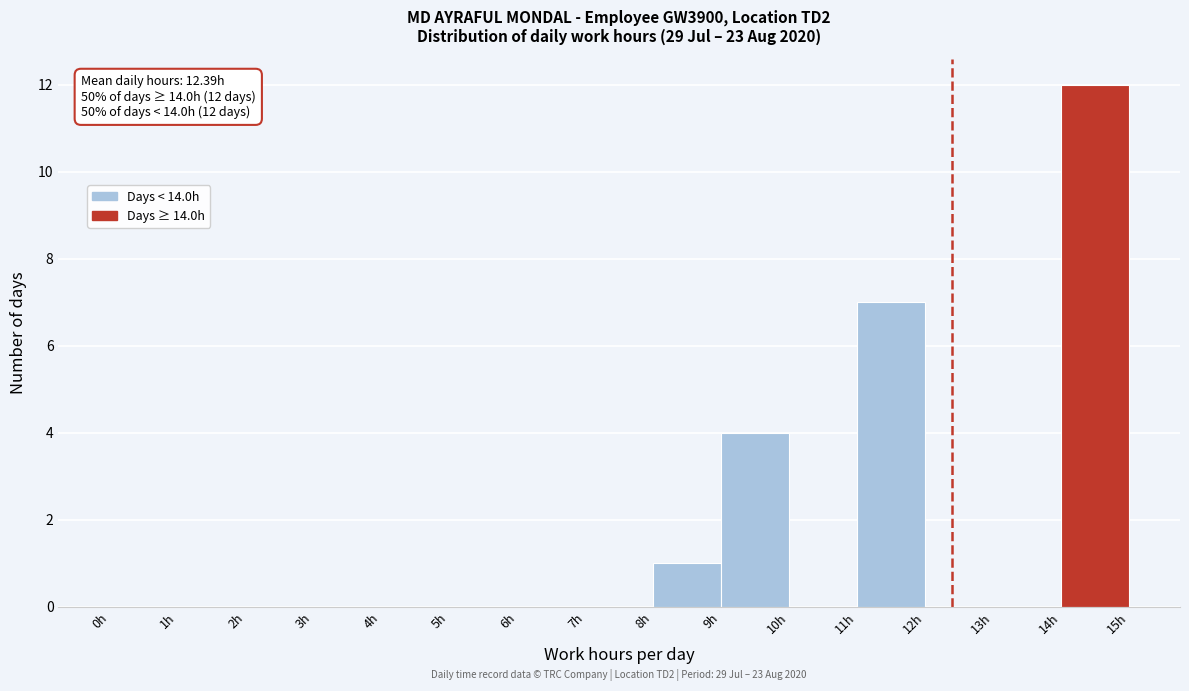

Over which range of the x-axis is the bar tallest?

14 to 15